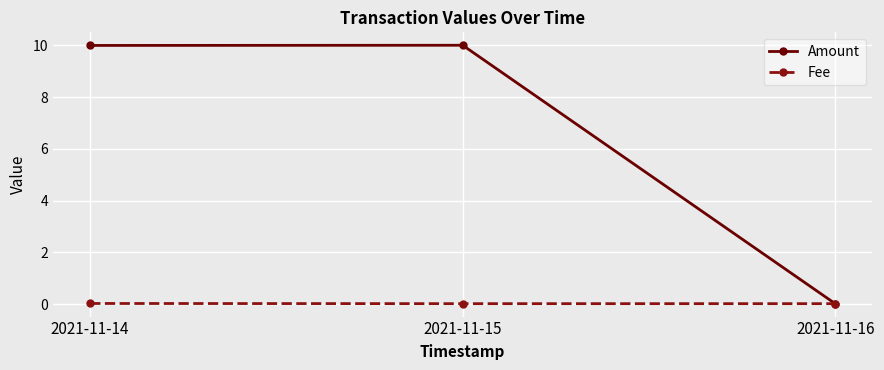

Which series has the largest total across all categories?

Amount